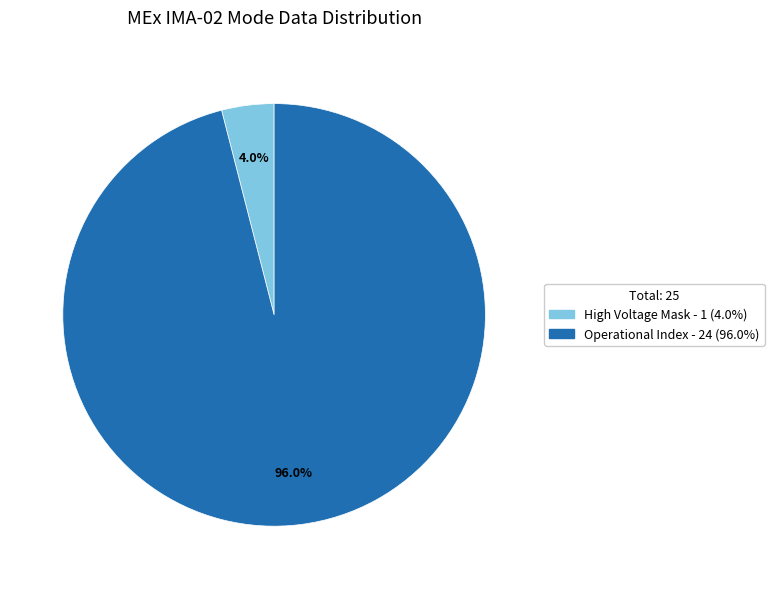

Is there a majority slice in this chart?

Yes